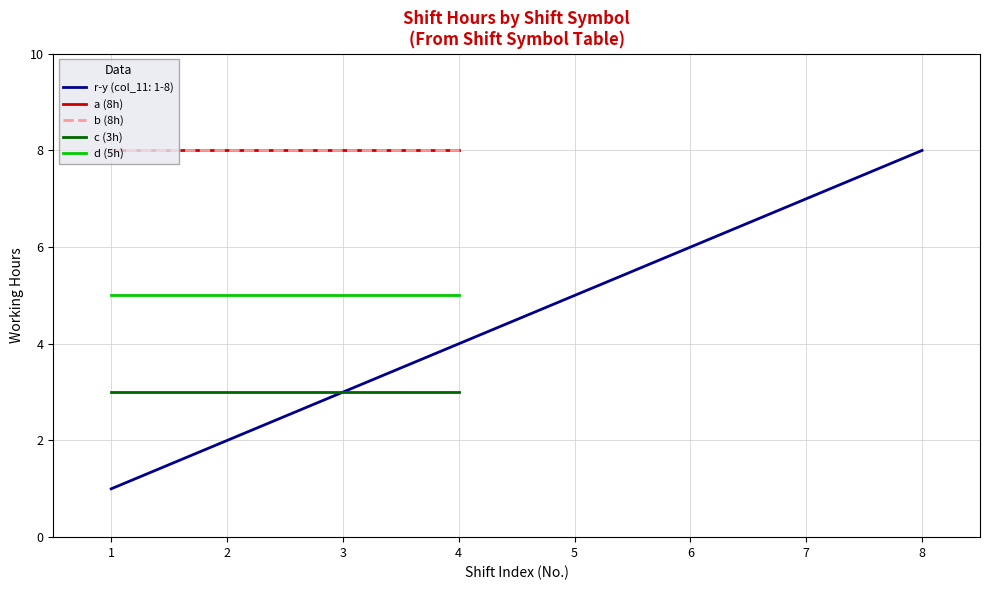

What is the minimum value for d (5h)?

5.0